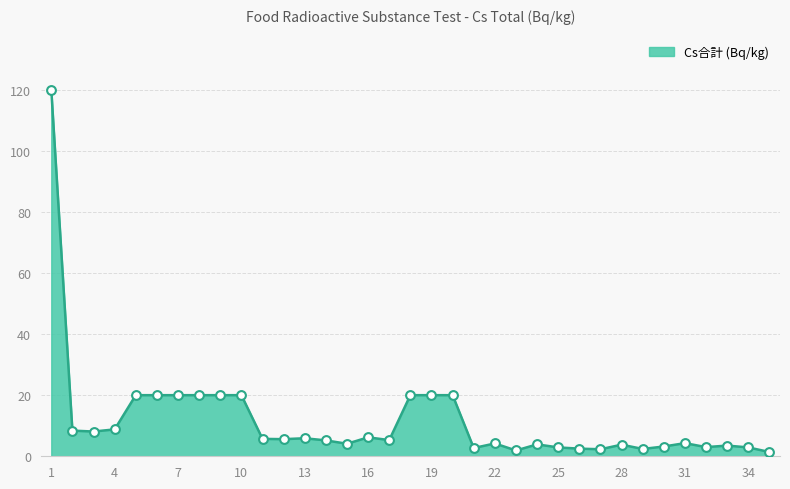

What is the maximum value shown in the chart?

120.0